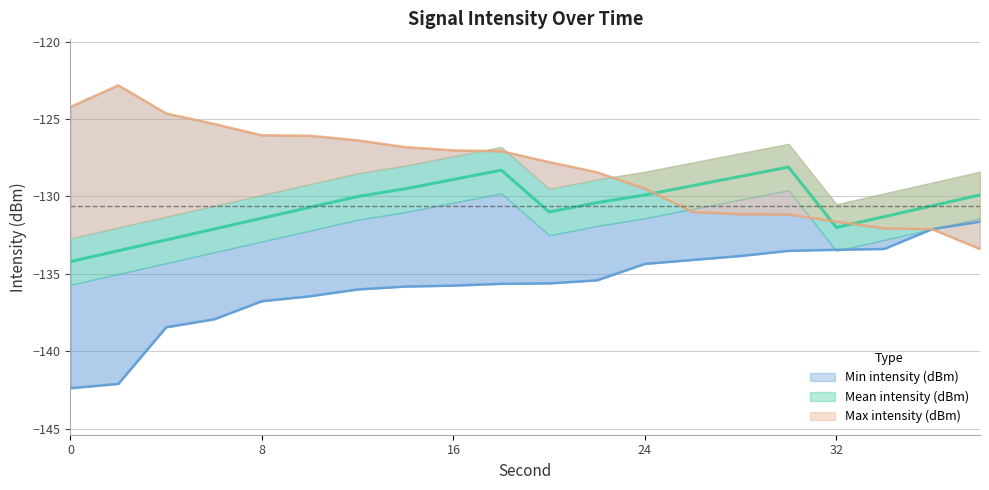

True or false: Max intensity (dBm) and Min intensity (dBm) intersect in this chart.

False